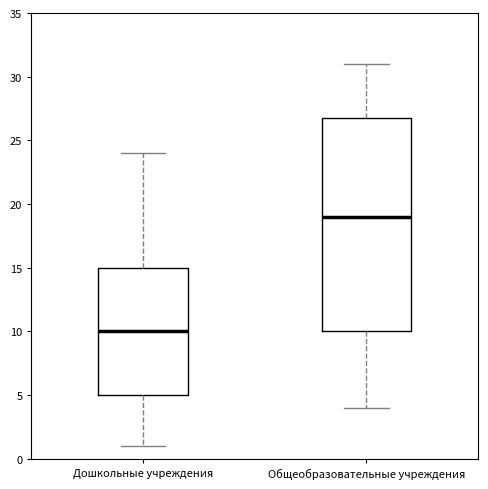

Which box is the tallest, from its lower edge to its upper edge?

Общеобразовательные учреждения